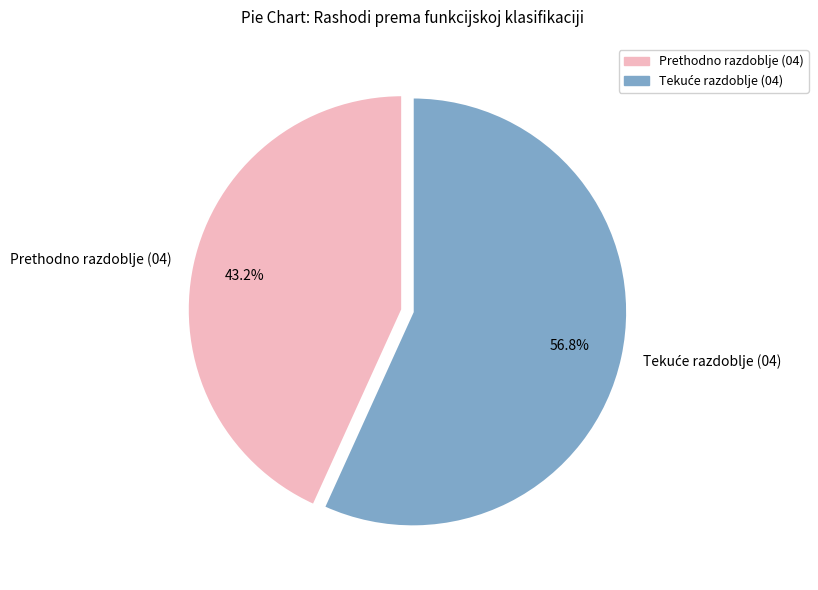

Which category has the smallest portion of the pie?

Prethodno razdoblje (04)